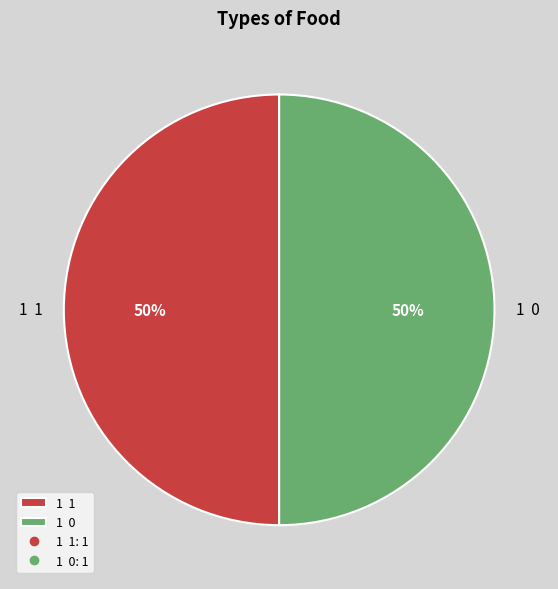

To the nearest percent, what is the average slice percentage?

50%